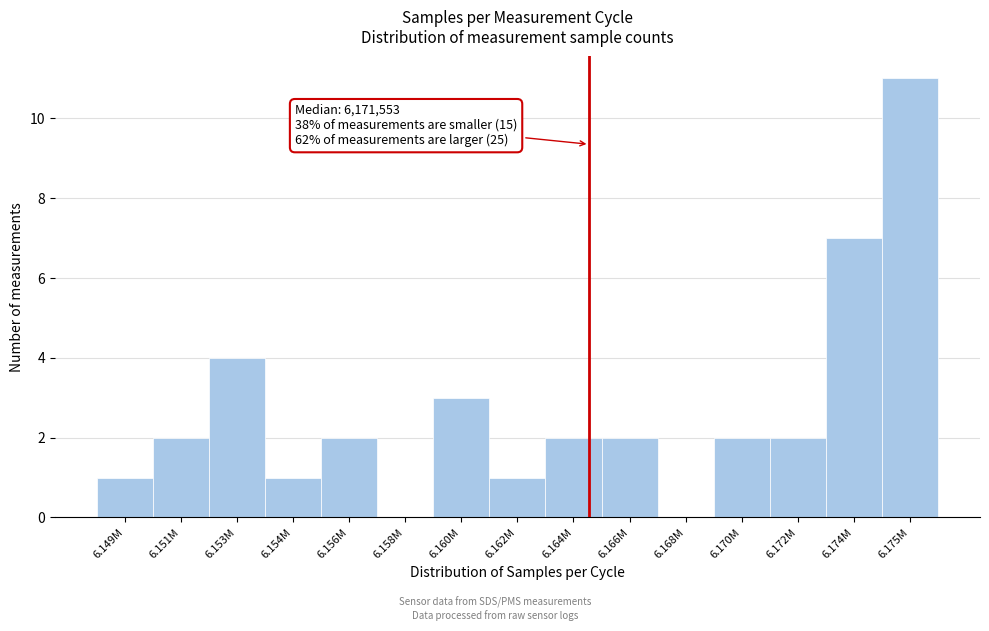

Reading left to right, extract all data points from this chart.

6.149M=1	6.151M=2	6.153M=4	6.154M=1	6.156M=2	6.158M=0	6.160M=3	6.162M=1	6.164M=2	6.166M=2	6.168M=0	6.170M=2	6.172M=2	6.174M=7	6.175M=11